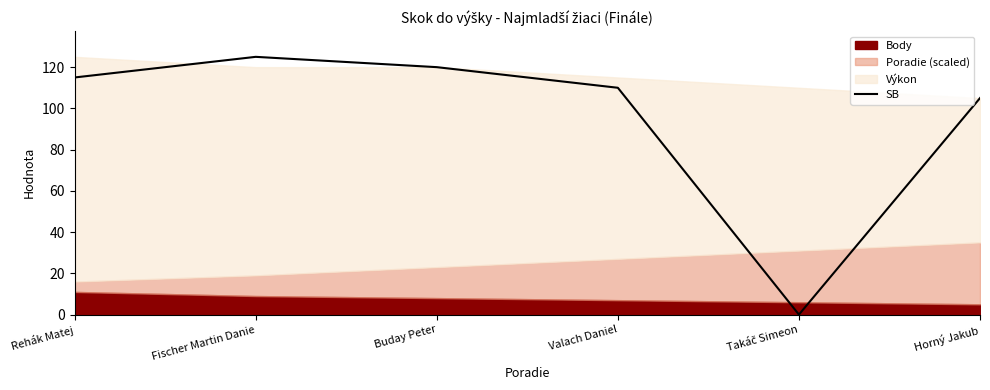

At which label is SB closest to 62?

Horný Jakub